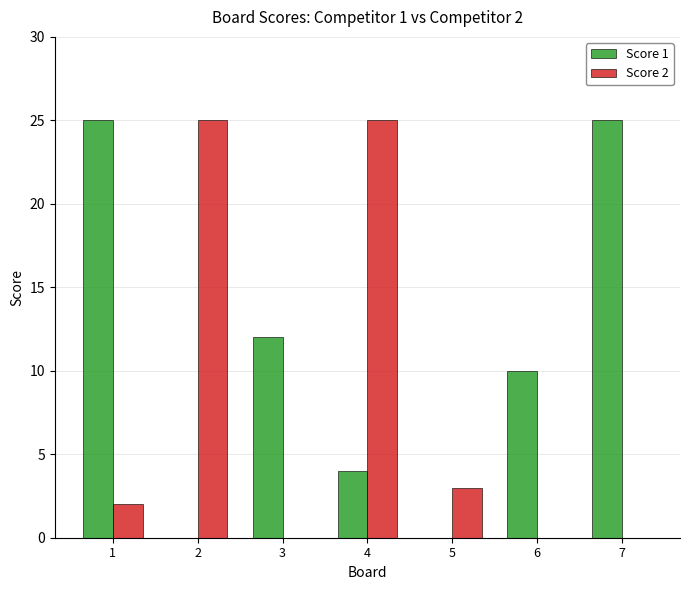

Are the bars grouped side by side (vs. stacked)?

Yes